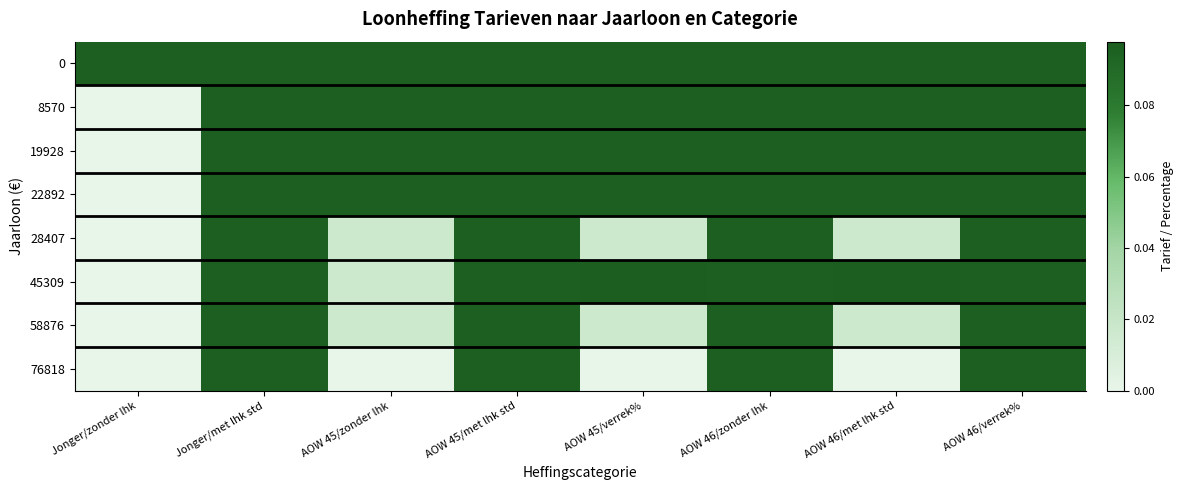

At which category is the sum across all series the highest?

Jonger/met lhk std